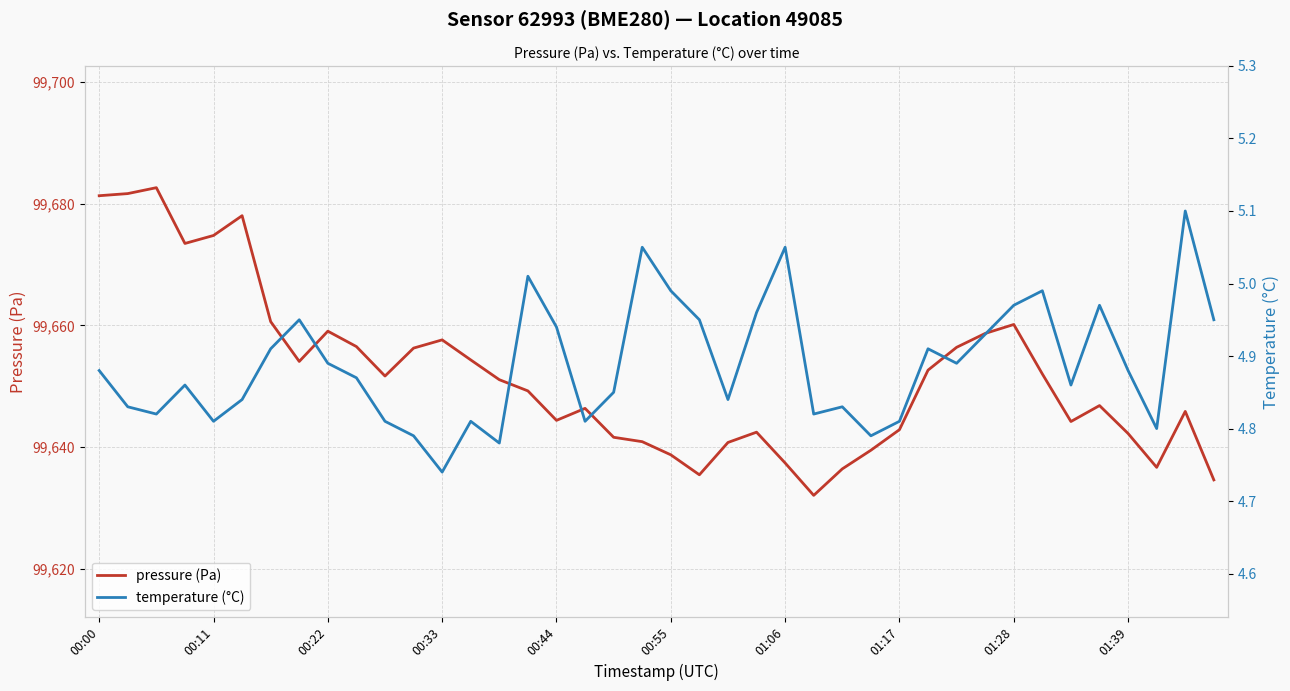

What is the maximum value for temperature (°C)?

5.1